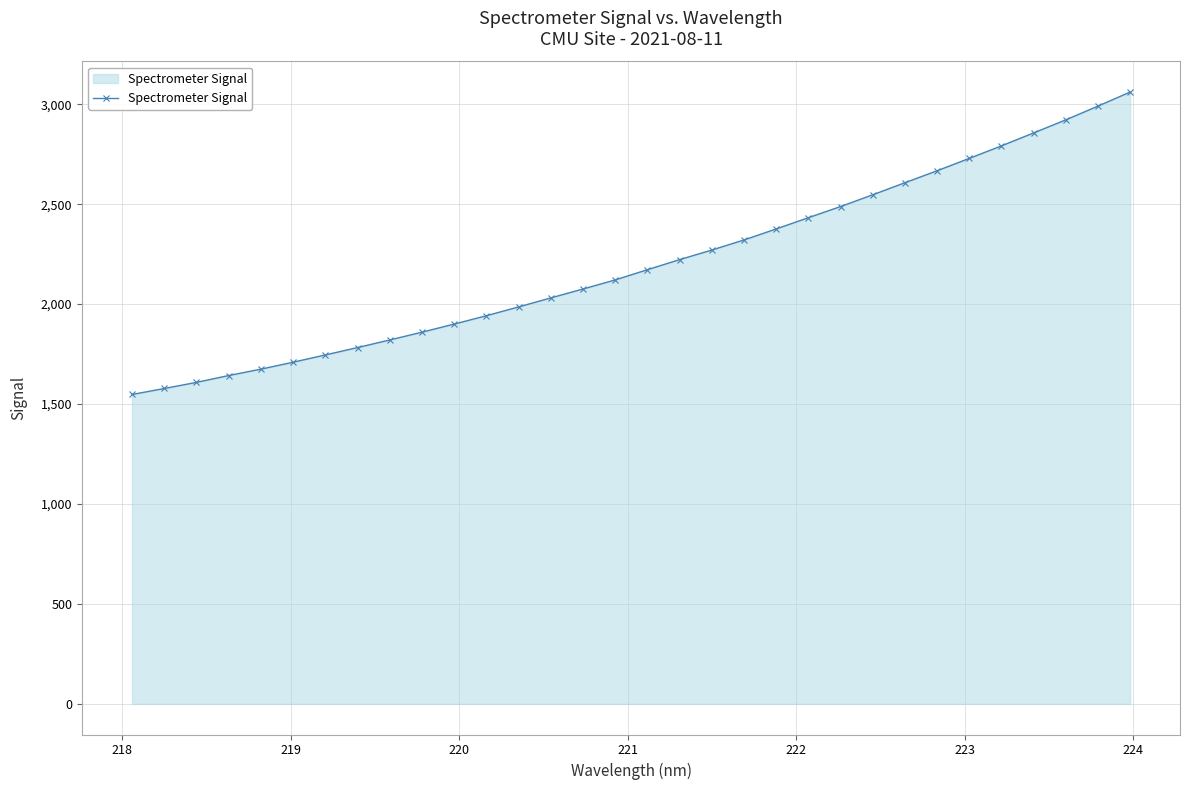

Reading left to right, transcribe all the data shown in this chart.

1547.8	1577.9	1608.5	1642.7	1674.8	1709.5	1745.8	1782.8	1820.7	1859.7	1900.2	1942.0	1986.1	2031.1	2075.8	2121.1	2172.3	2222.7	2270.6	2321.0	2376.2	2432.4	2488.2	2547.0	2607.3	2667.2	2729.0	2791.7	2856.4	2921.7	2990.4	3060.8